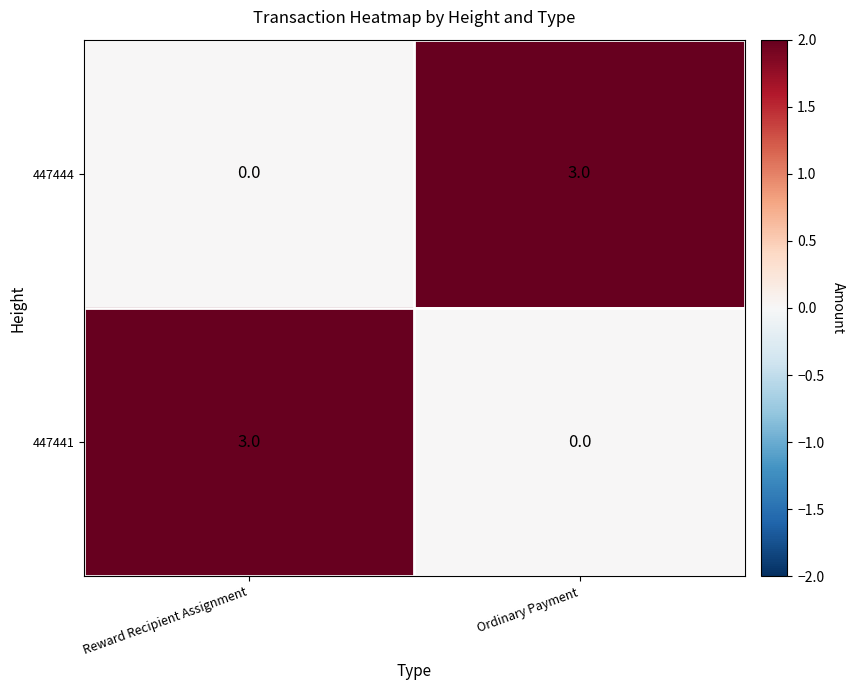

What is the maximum value for 447441?

3